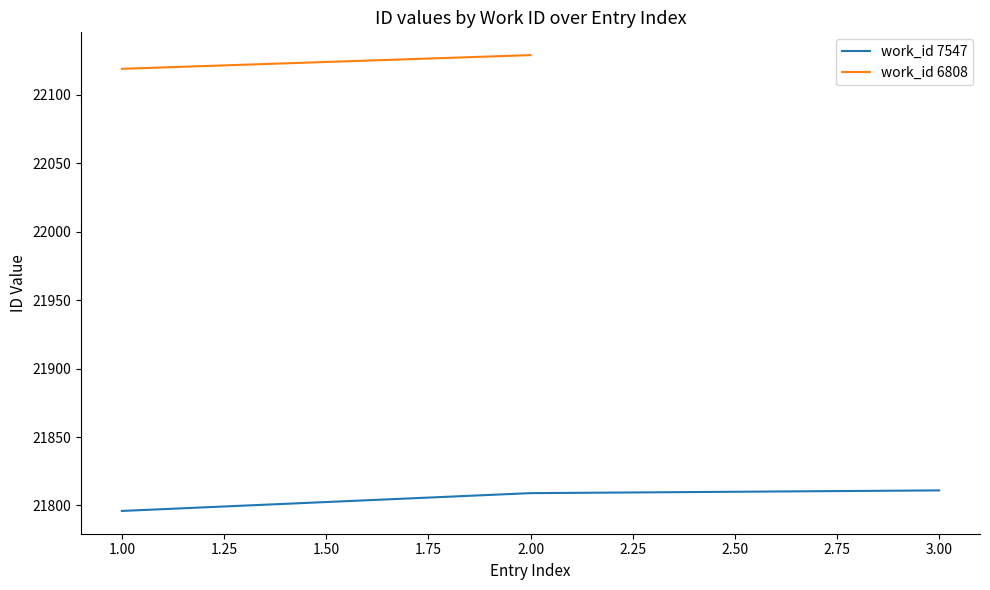

The value of work_id 7547 at 3.00 is 21811. True or false?

True